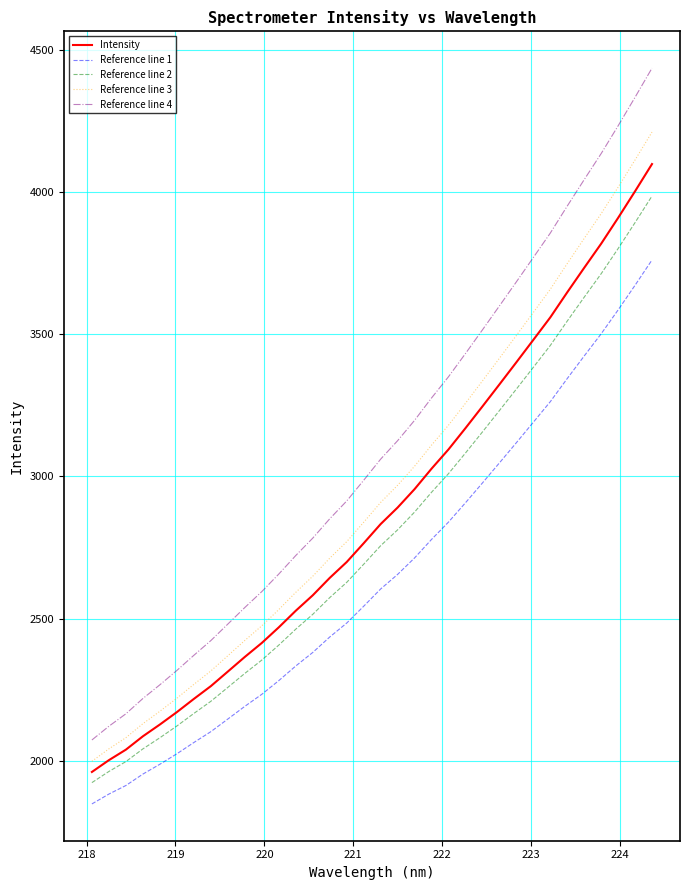

Is this an area chart (filled region under the line)?

No